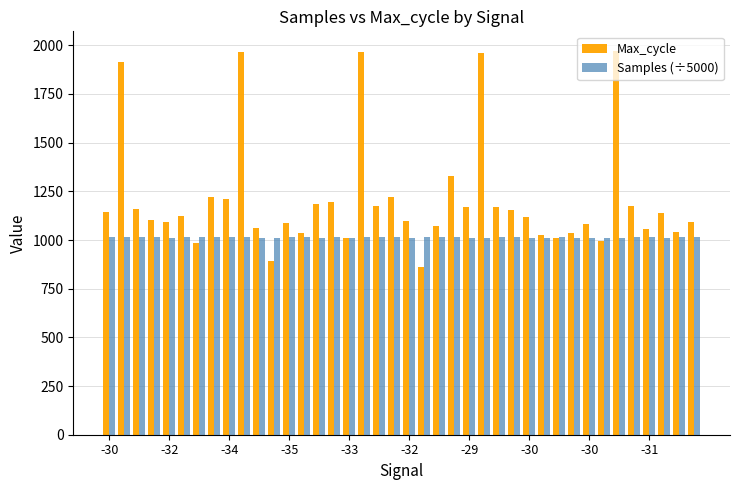

What is the value of the Samples (÷5000) bar at the 36th from the left?

1015.2